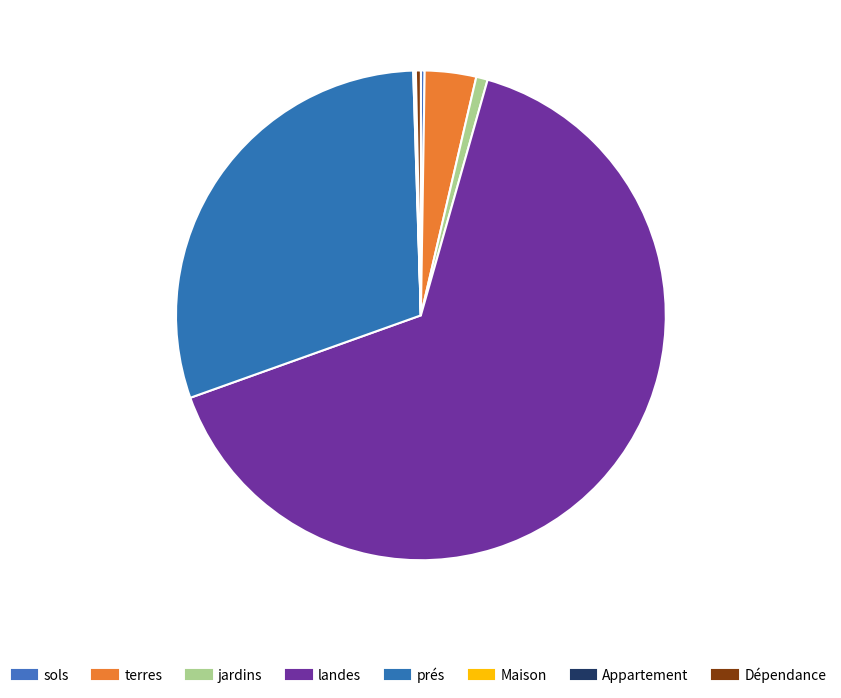

How many slices are in this pie chart?

8